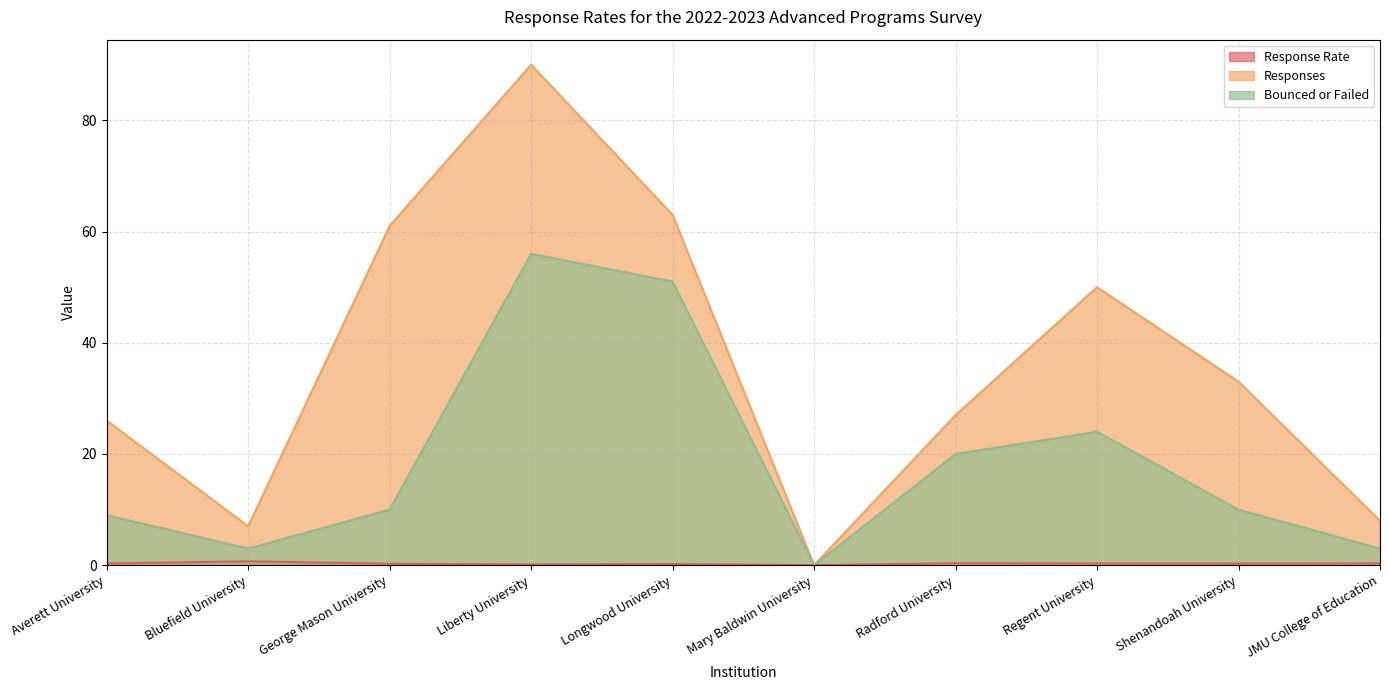

What is the difference between the Responses values at JMU College of Education and Mary Baldwin University?

8.0